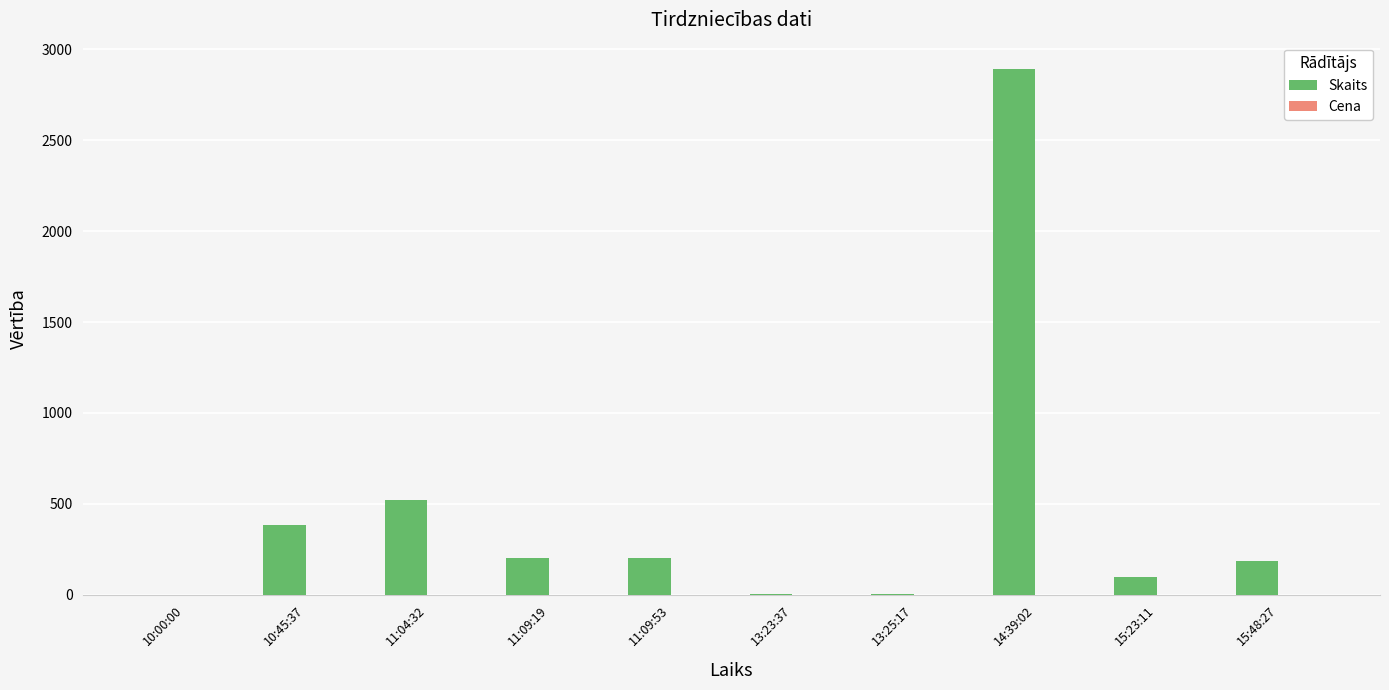

What is the spread (max minus min) of values at 10:45:37?

380.9